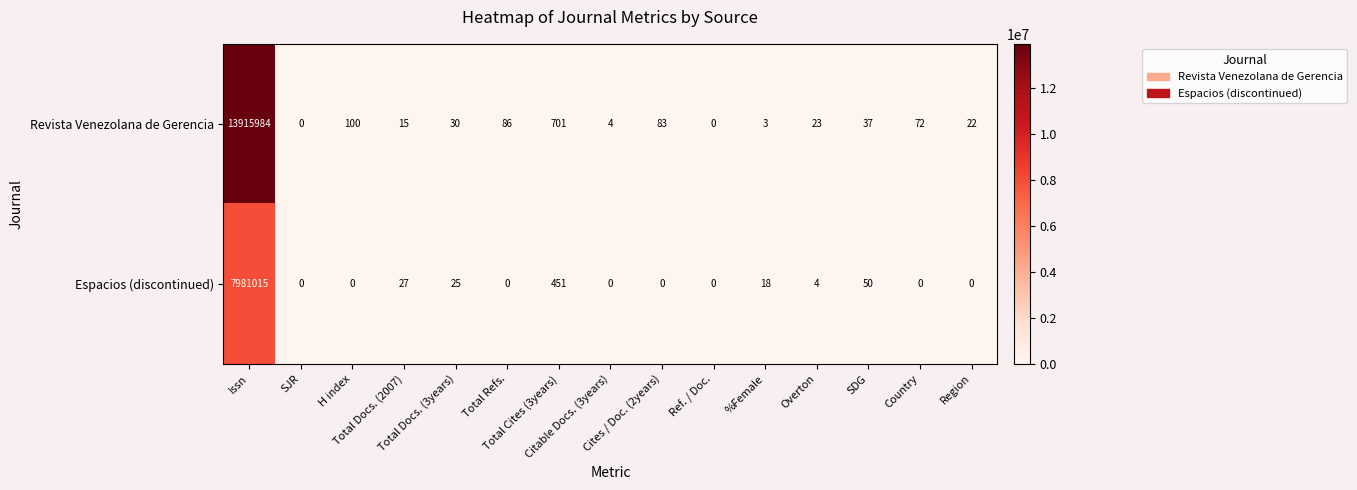

Rank the series by their maximum value, from highest to lowest.

Revista Venezolana de Gerencia, Espacios (discontinued)